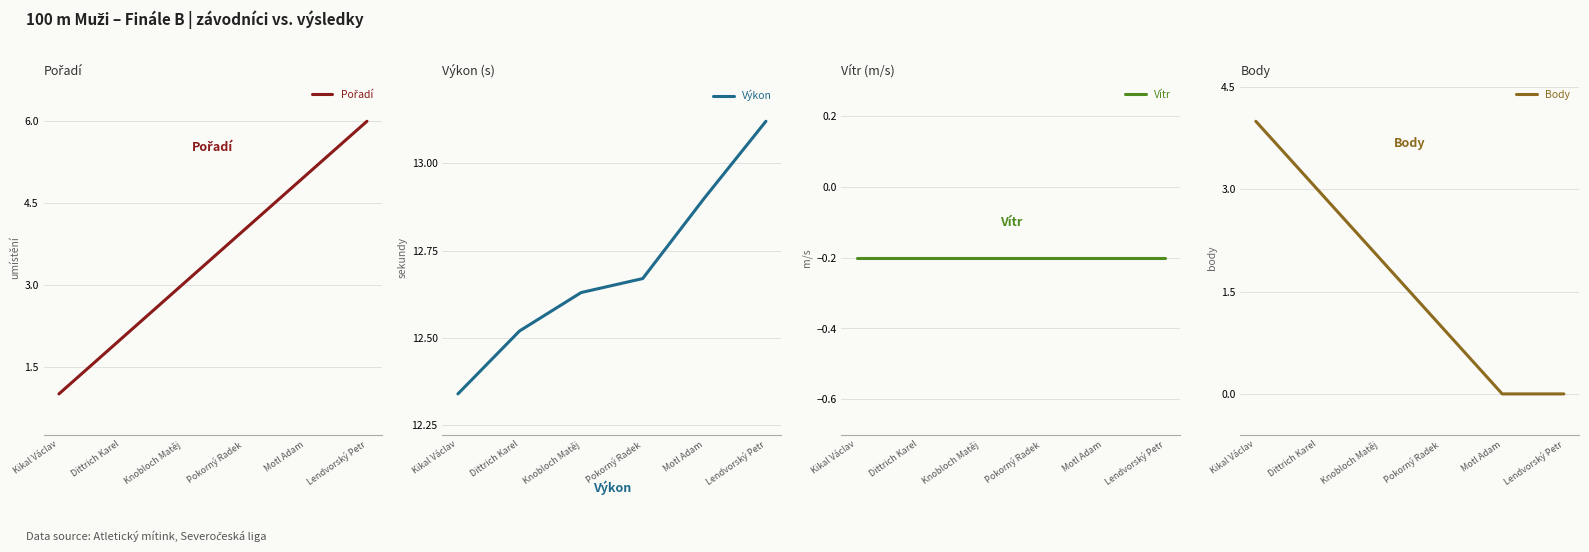

Which category has the lowest value across all series?

Kikal Václav